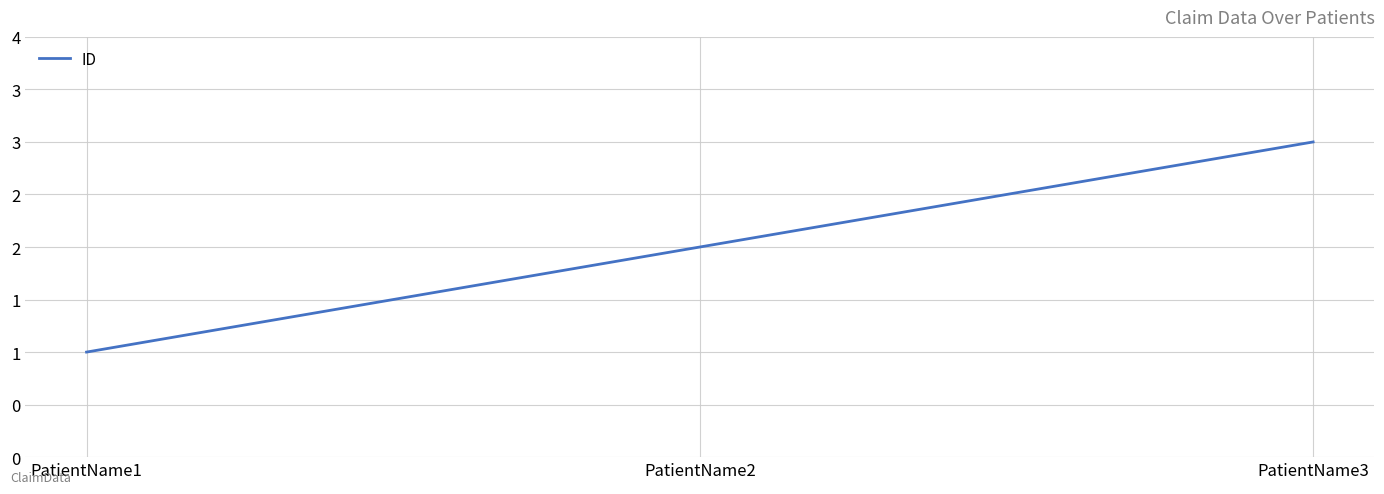

Reading left to right, transcribe all the data shown in this chart.

1	2	3